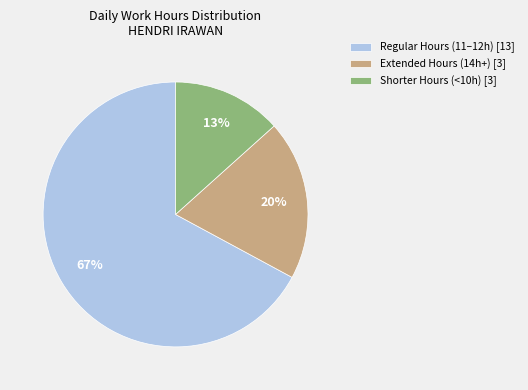

True or false: Shorter Hours (<10h) [3] accounts for 13% of the total.

True